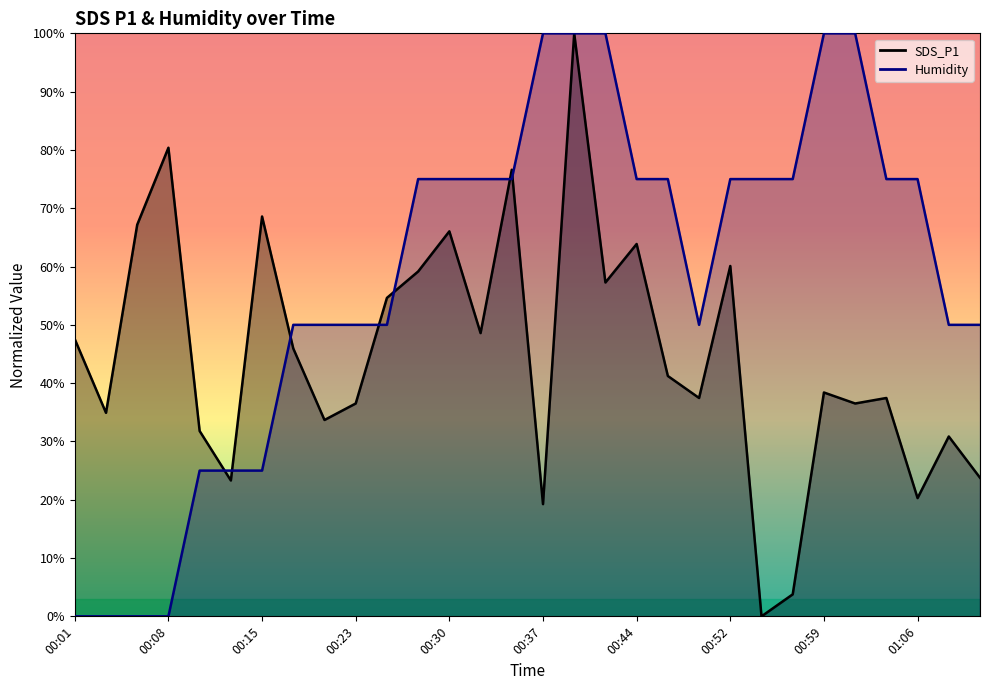

Between 00:35 and 00:44, which series saw the biggest shift?

SDS_P1